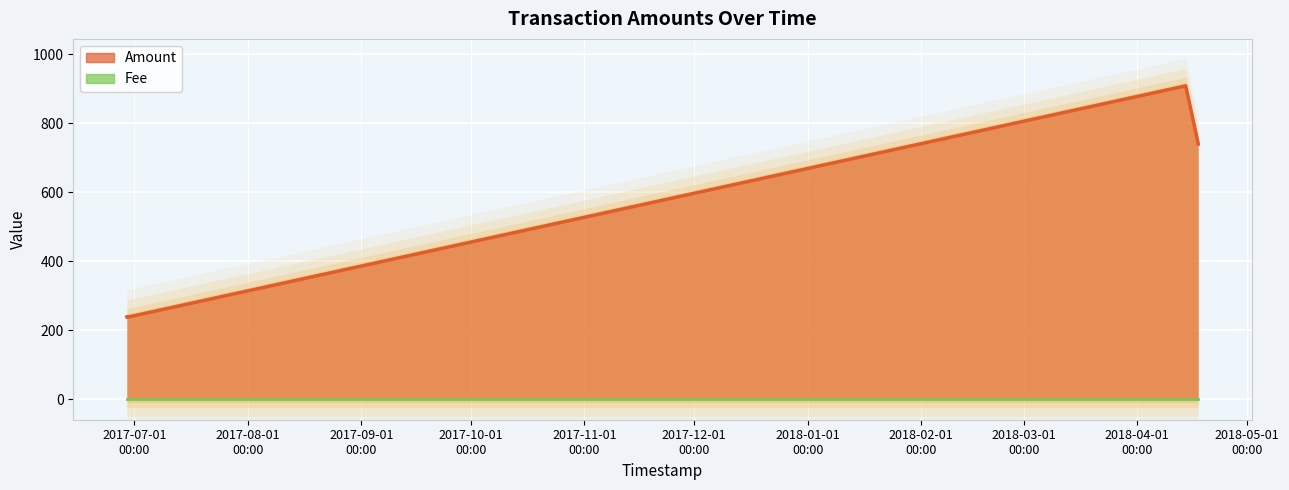

What is the difference between the highest and lowest values at 2018-04-17 16:34:58?

739.4